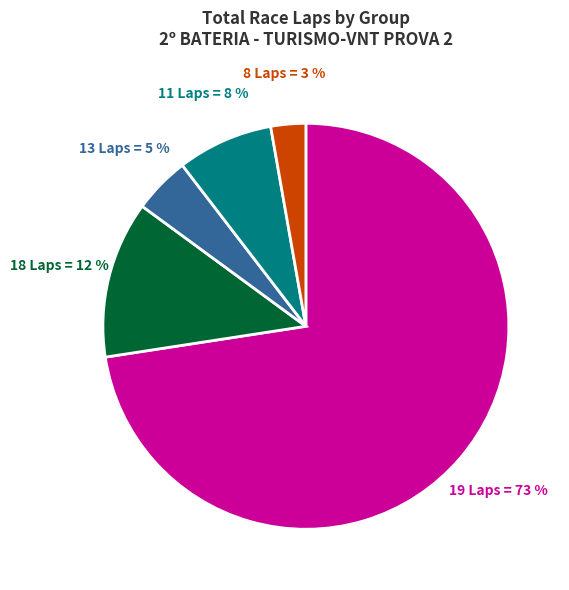

How many segments does this pie chart have?

5